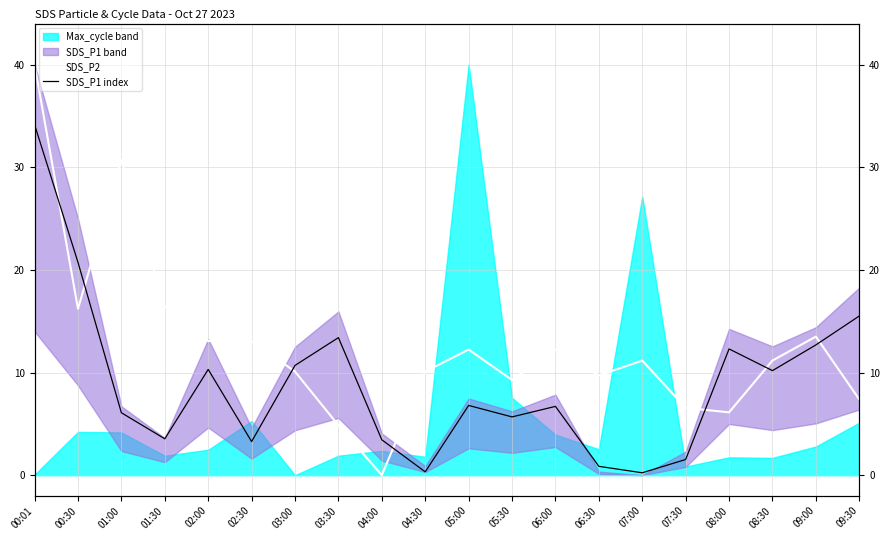

What is the lowest value of the SDS_P1 index series?

0.2